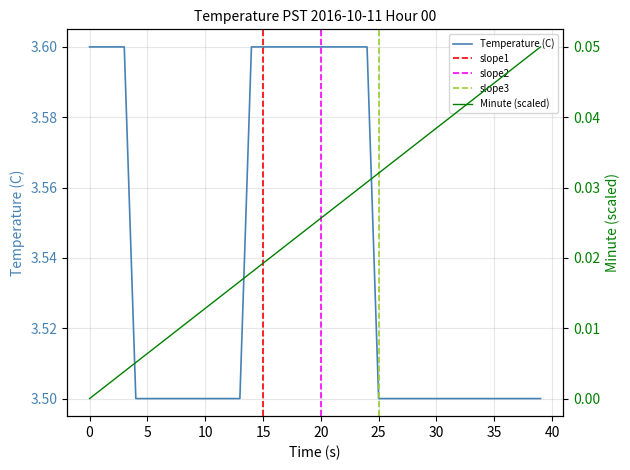

Is it true that Minute equals 0.0 at 36?

True